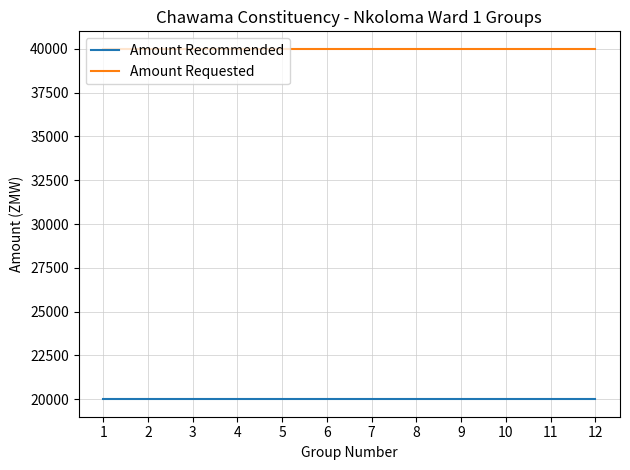

Reading left to right, extract all data points from this chart.

Amount Recommended: 20000	20000	20000	20000	20000	20000	20000	20000	20000	20000	20000	20000
Amount Requested: 40000	40000	40000	40000	40000	40000	40000	40000	40000	40000	40000	40000